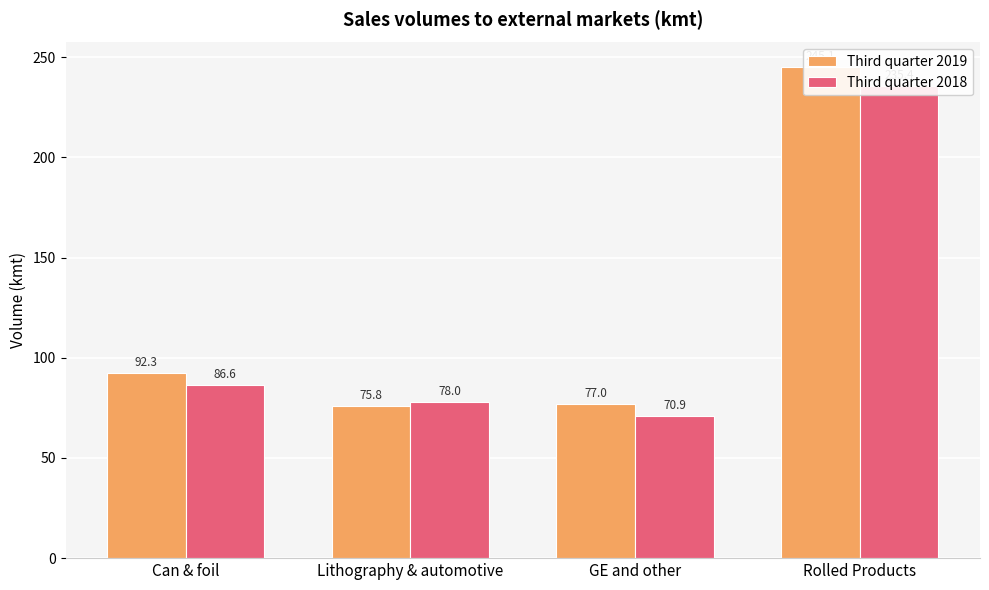

Where does the Third quarter 2018 series first go above 86?

Can & foil